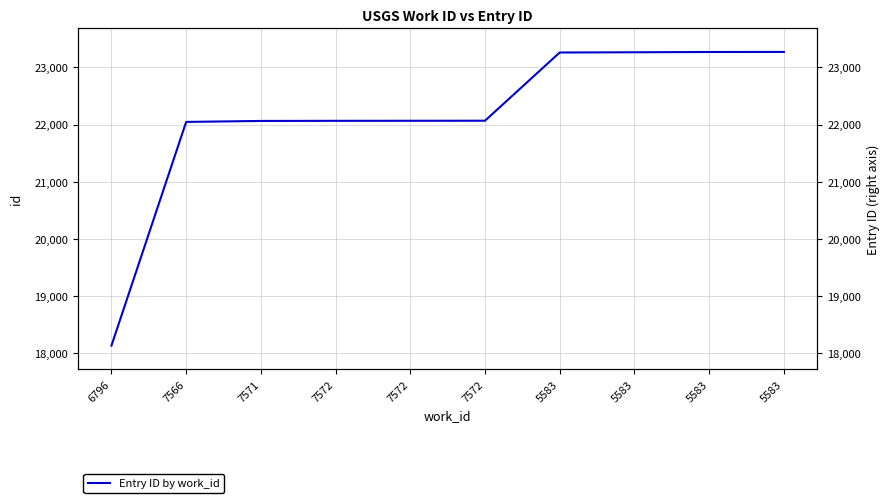

What is the approximate value at 5583?

23259